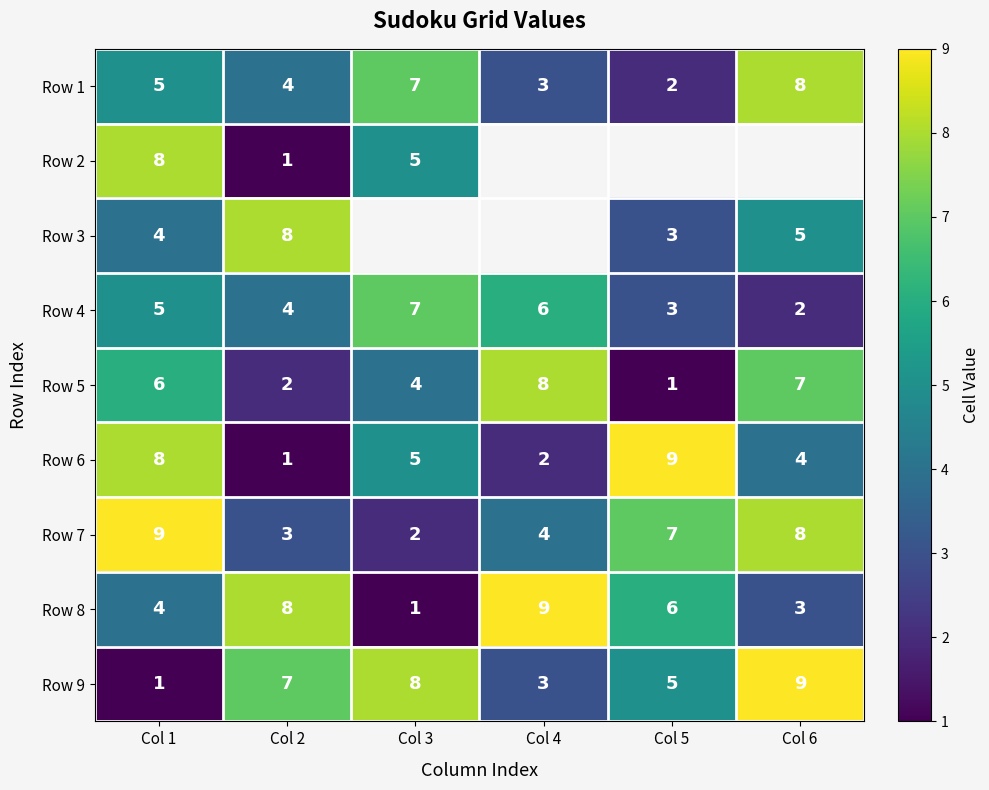

How many Row 4 values are between 3 and 6?

4